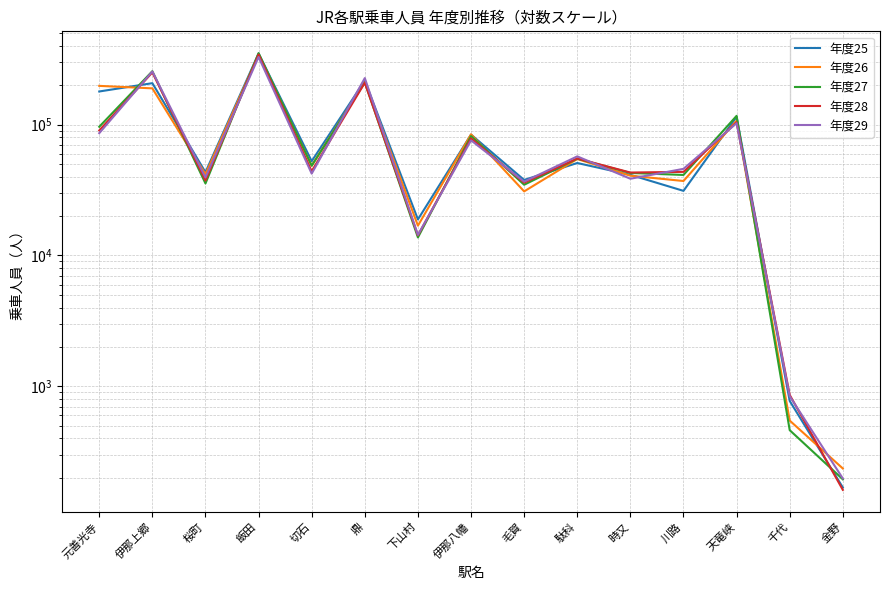

At which label does 年度25 reach its peak?

飯田